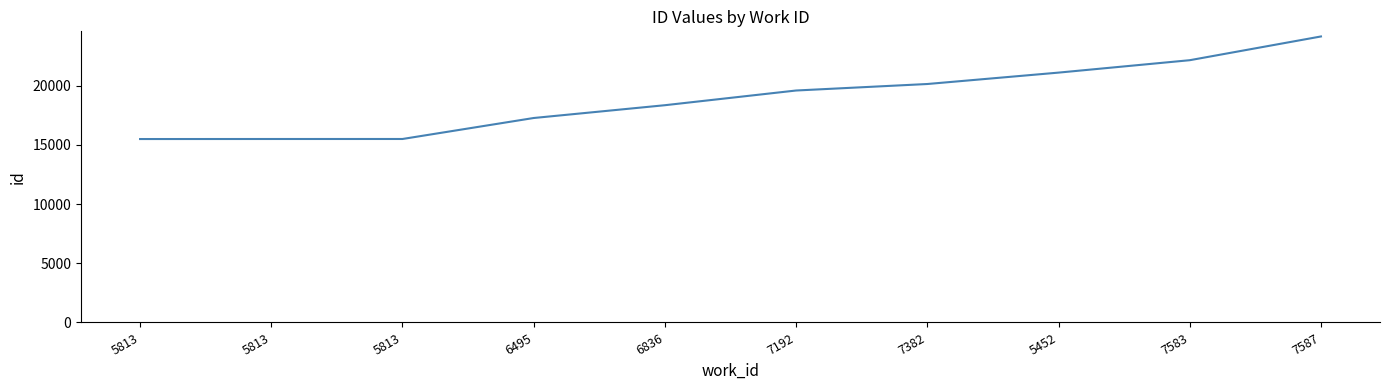

Does the chart display data point markers on the line(s)?

No